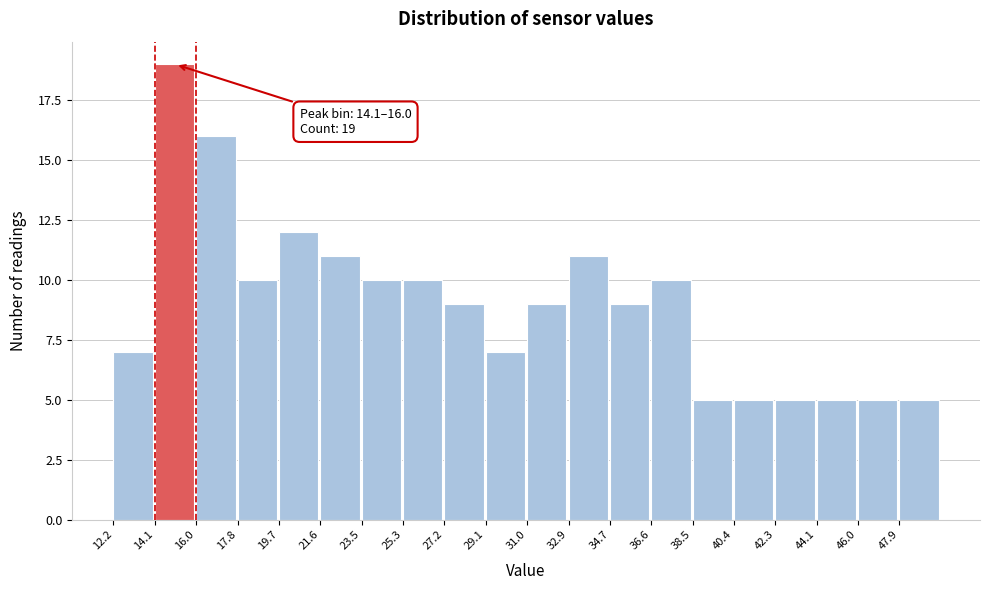

Over which range of the x-axis is the bar tallest?

14.0 to 16.0